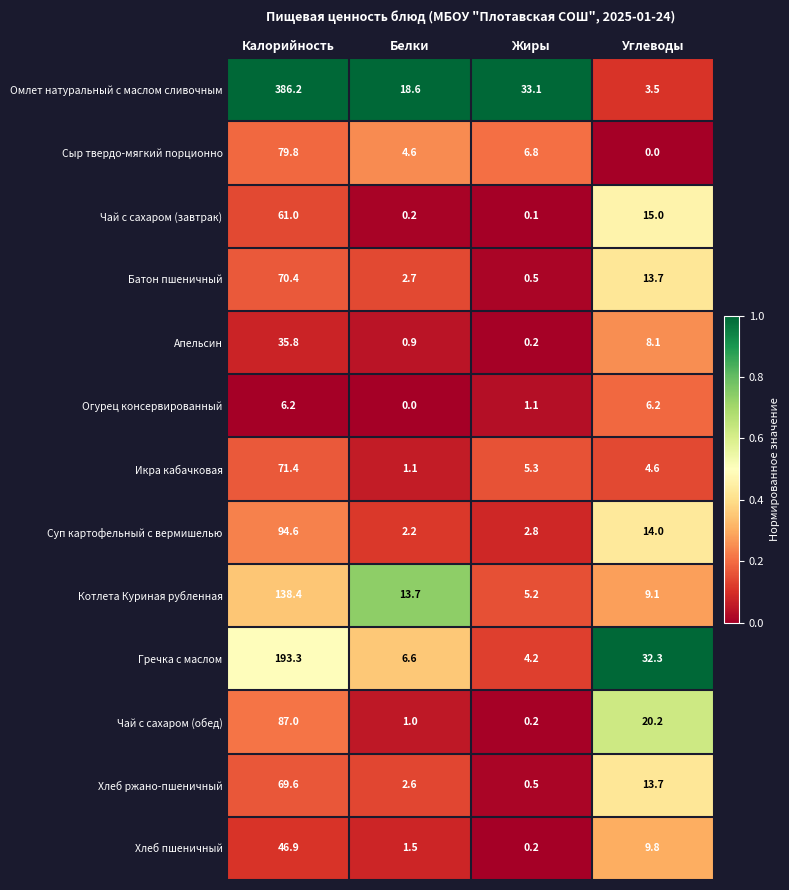

What is the difference between the Гречка с маслом values at Калорийность and Белки?

186.7